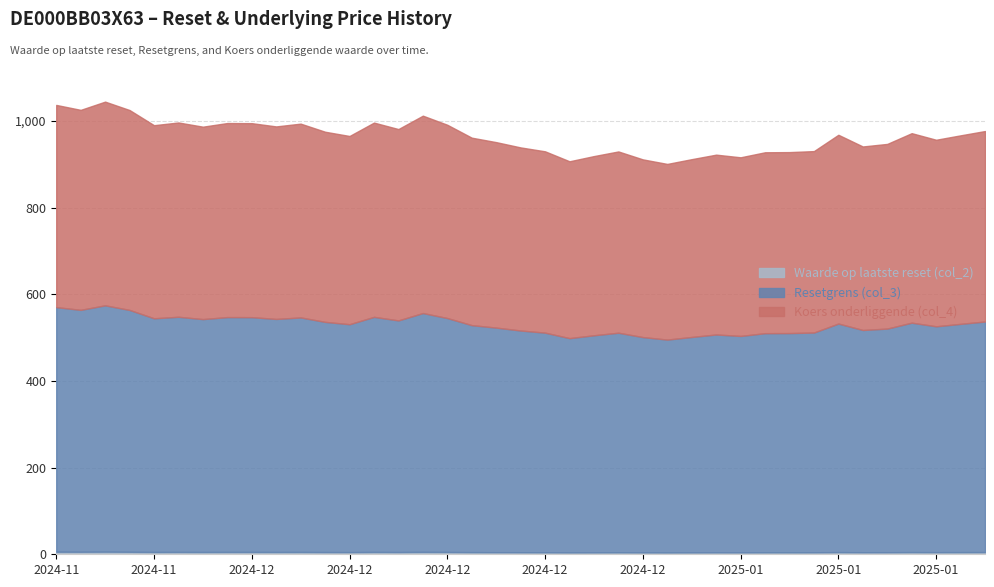

What position from the right is 2024-11-25?

5